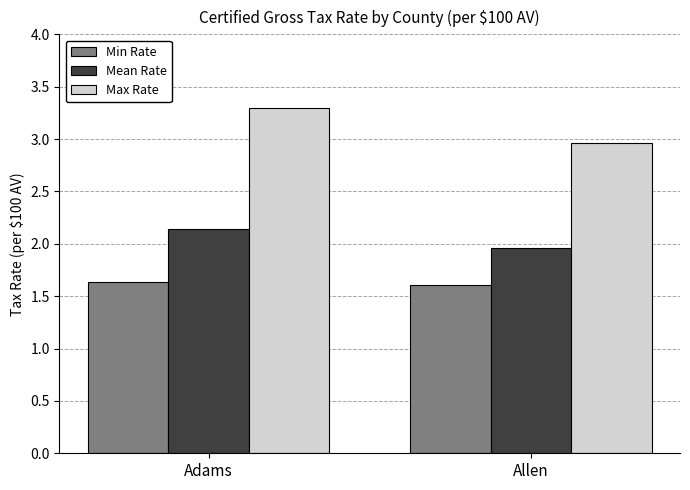

List the labels in order of Mean Rate value, smallest first.

Allen, Adams